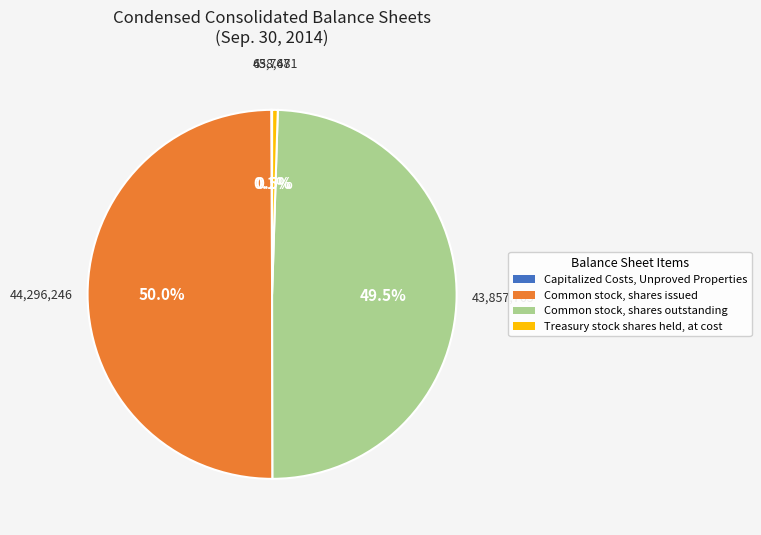

What portion of the pie excludes Common stock, shares issued?

50.0%